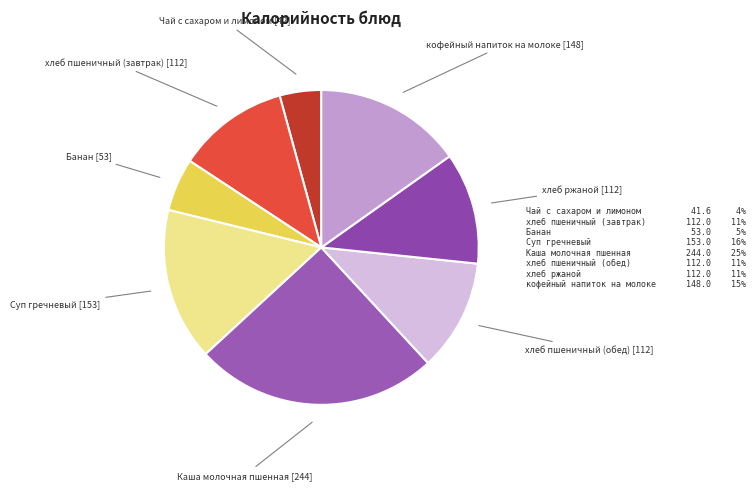

Between хлеб ржаной and Чай с сахаром и лимоном, which is larger?

хлеб ржаной